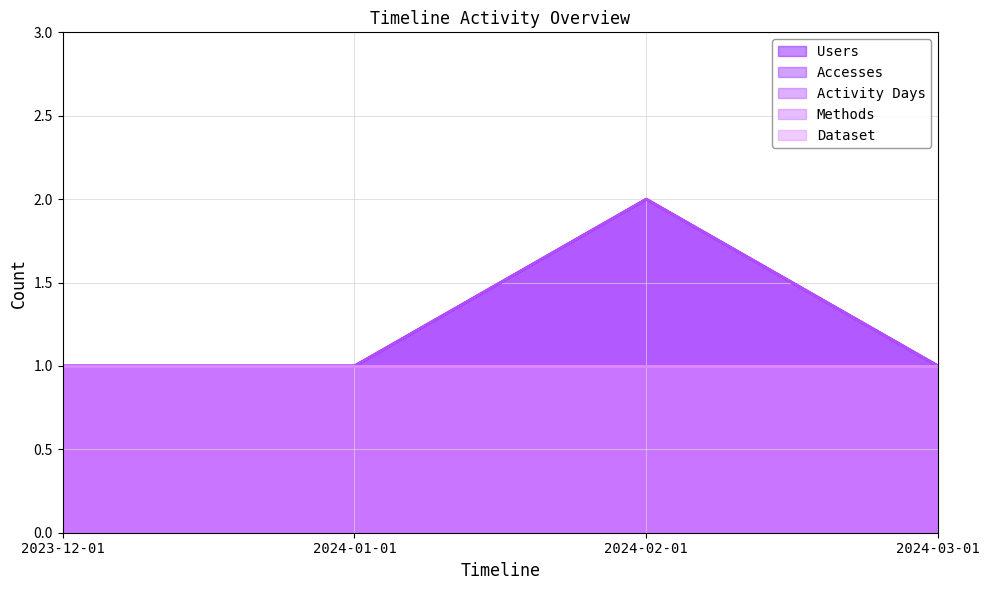

Read the Users value at 2024-03-01.

1